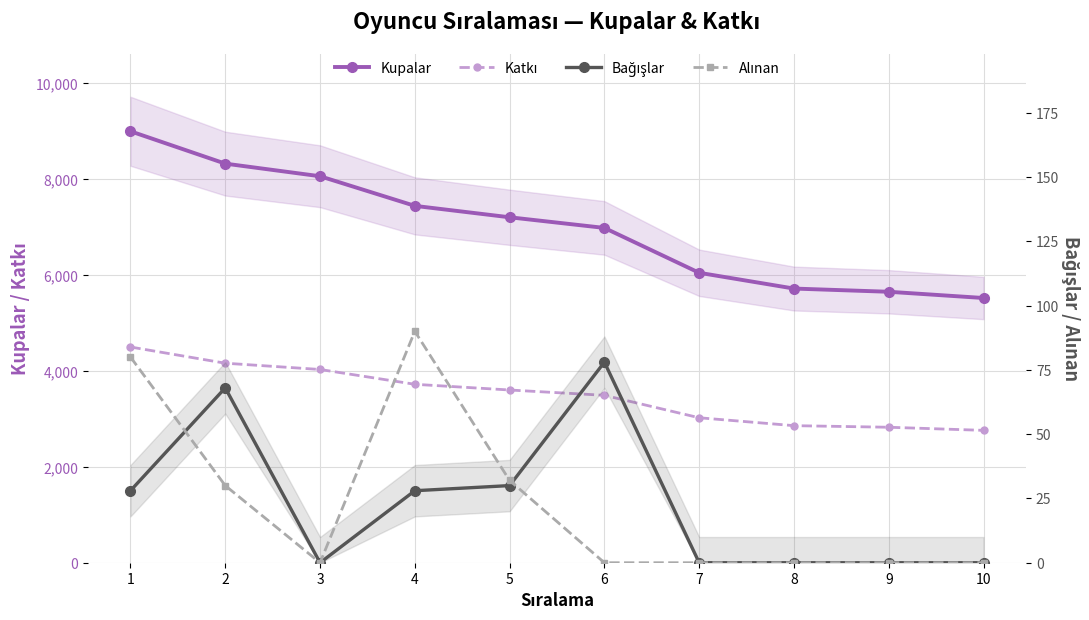

At how many categories does at least one series exceed 8631?

1